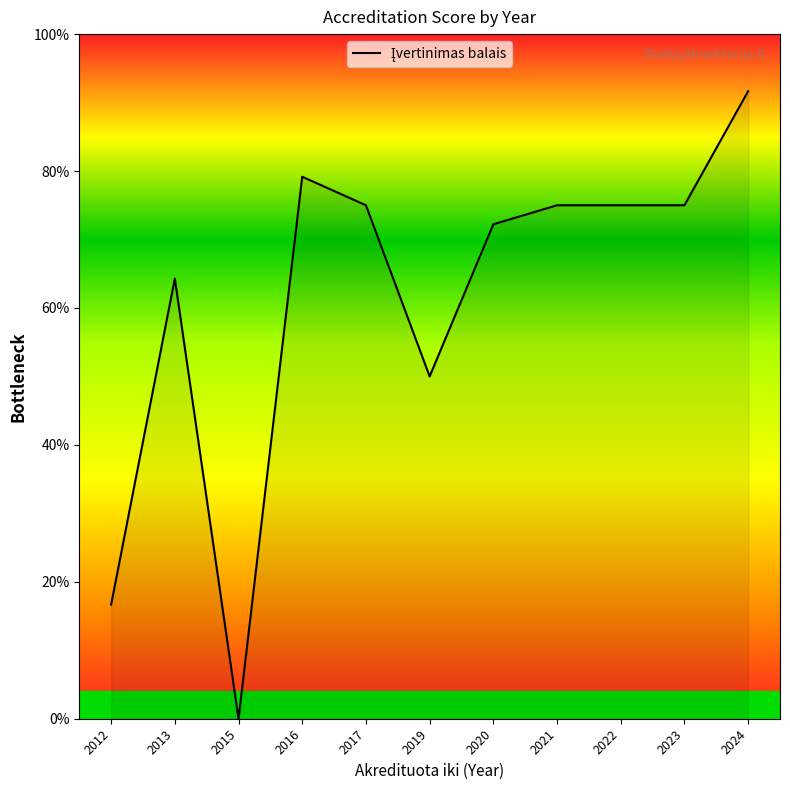

Is it true that the value at 2021 is 0.8?

True